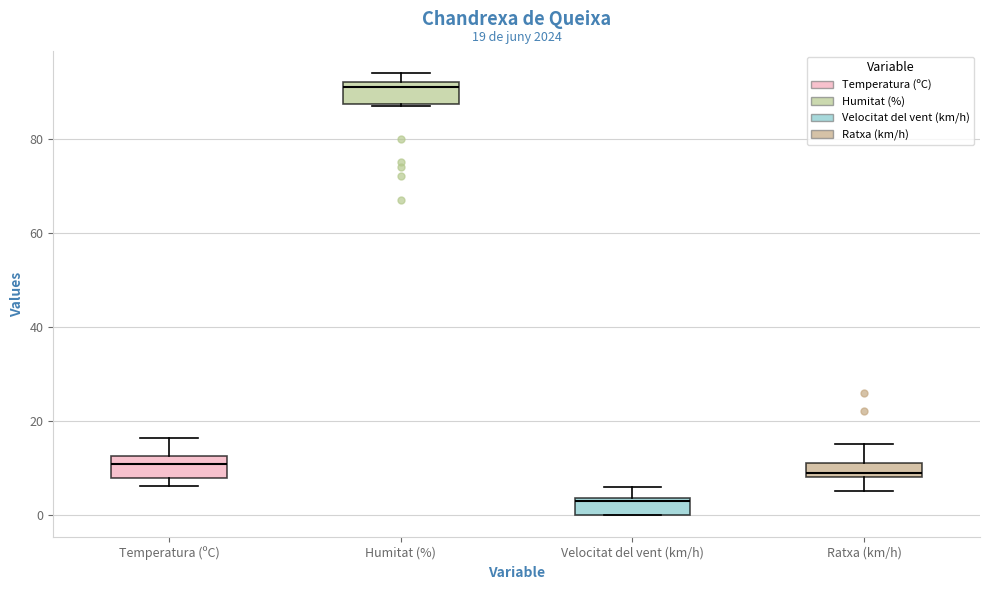

Which box has the highest median line?

Humitat (%)